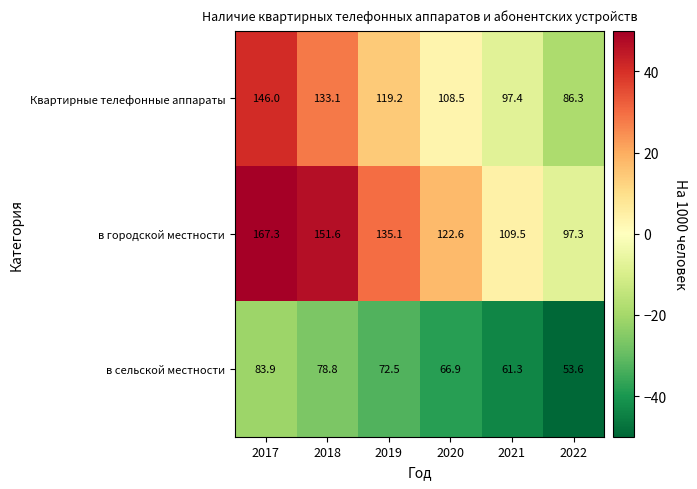

List the series in order of their overall mean, lowest first.

в сельской местности, Квартирные телефонные аппараты, в городской местности